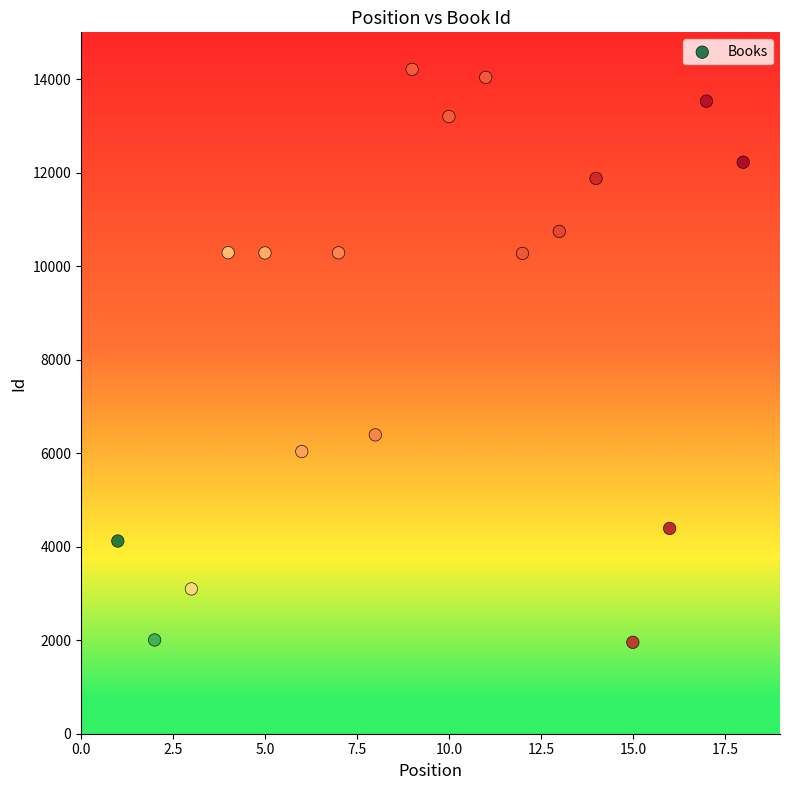

What is the range of X values (max minus min)?

17